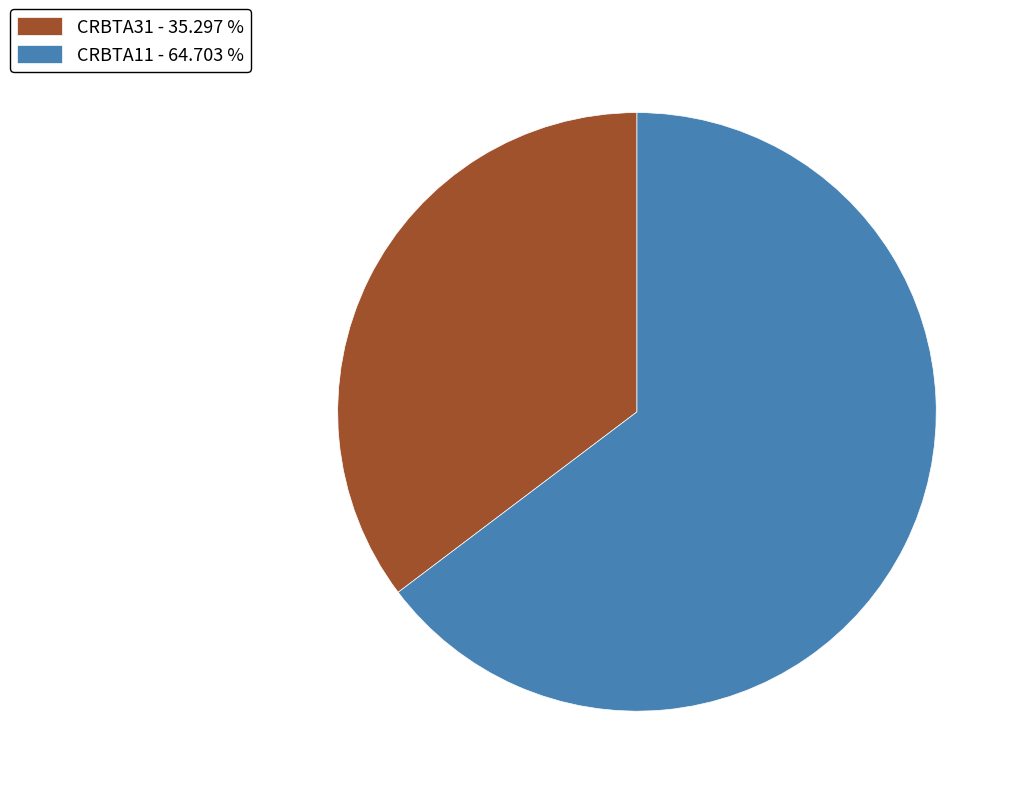

What is the ratio of the value at CRBTA31 - 35.297 % to the value at CRBTA11 - 64.703 %?

0.5